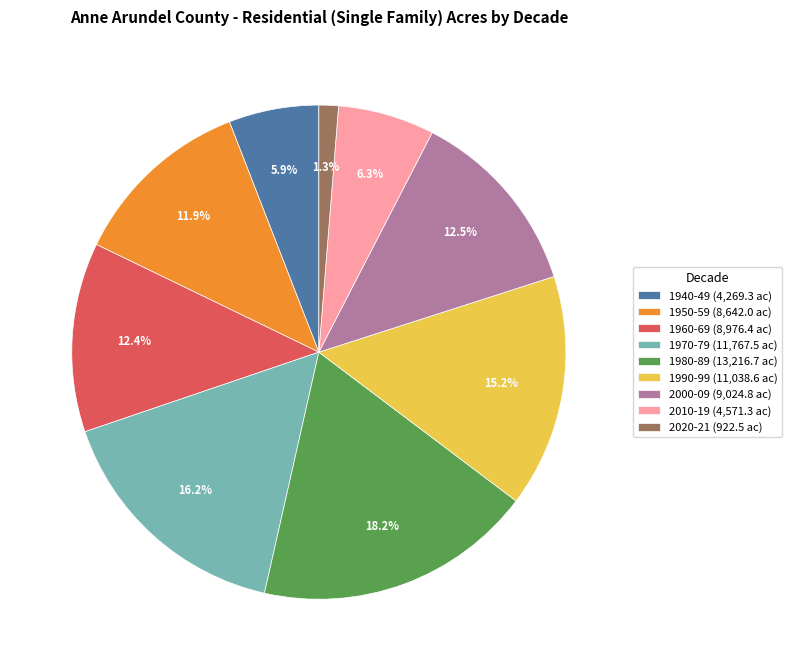

What is the total percentage of 2020-21 and 1940-49?

7.2%